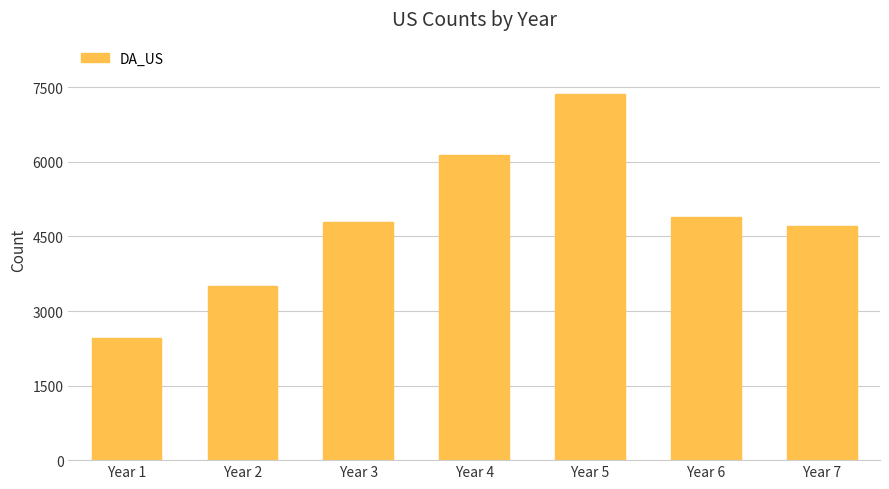

Is it true that the value at Year 4 is 1852?

False